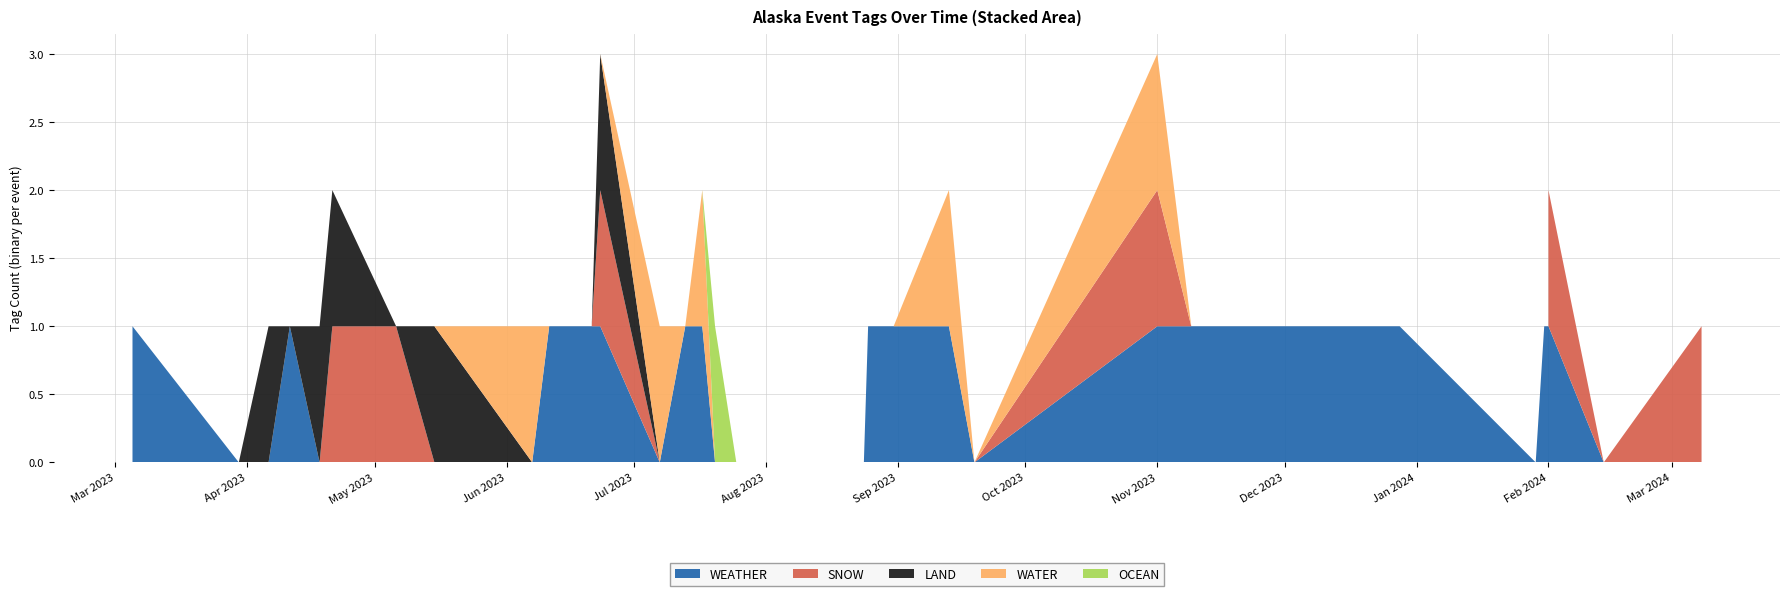

Reading left to right, extract all data points from this chart.

WEATHER: 1	0	0	1	0	0	0	0	0	1	1	1	0	1	1	0	0	0	0	0	0	1	1	1	0	1	1	1	1	1	1	1	1	0	1	1	1	0	0
SNOW: 0	0	0	0	0	1	1	0	0	0	0	1	0	0	0	0	0	0	0	0	0	0	0	0	0	1	0	0	0	0	0	0	0	0	0	0	1	0	1
LAND: 0	0	1	0	1	1	0	1	0	0	0	1	0	0	0	0	0	0	0	0	0	0	0	0	0	0	0	0	0	0	0	0	0	0	0	0	0	0	0
WATER: 0	0	0	0	0	0	0	0	1	0	0	0	1	0	1	0	0	0	0	0	0	0	0	1	0	1	0	0	0	0	0	0	0	0	0	0	0	0	0
OCEAN: 0	0	0	0	0	0	0	0	0	0	0	0	0	0	0	1	0	0	0	0	0	0	0	0	0	0	0	0	0	0	0	0	0	0	0	0	0	0	0